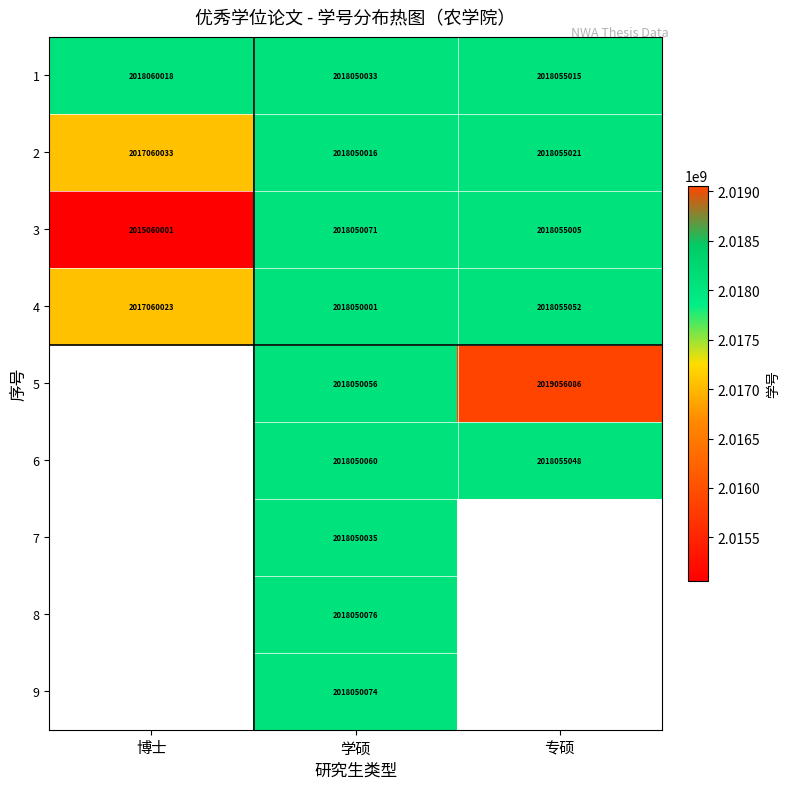

Which label corresponds to the smallest value in the chart?

博士